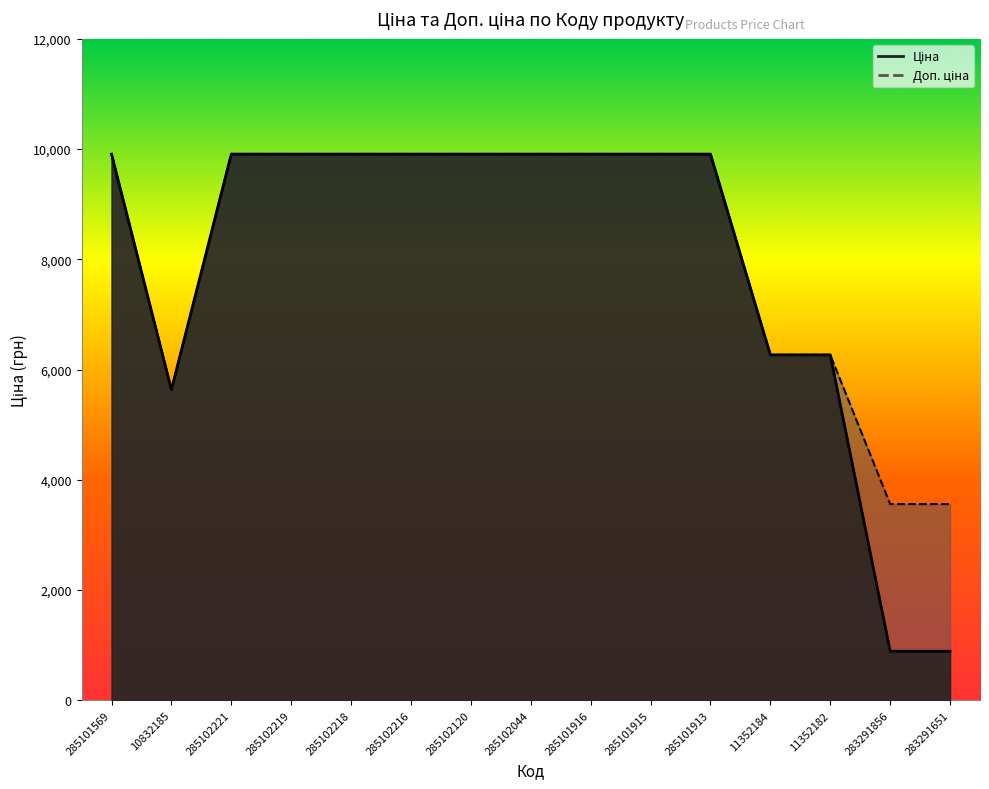

At which label does Доп. ціна reach its peak?

285101569